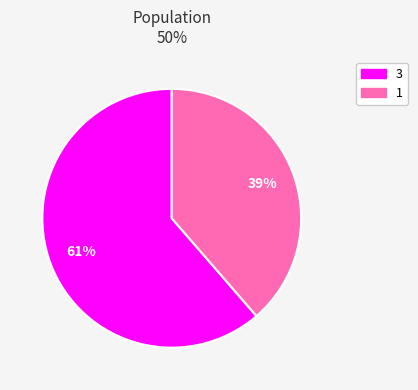

To the nearest percent, what is the combined percentage of 1 and 3?

100%